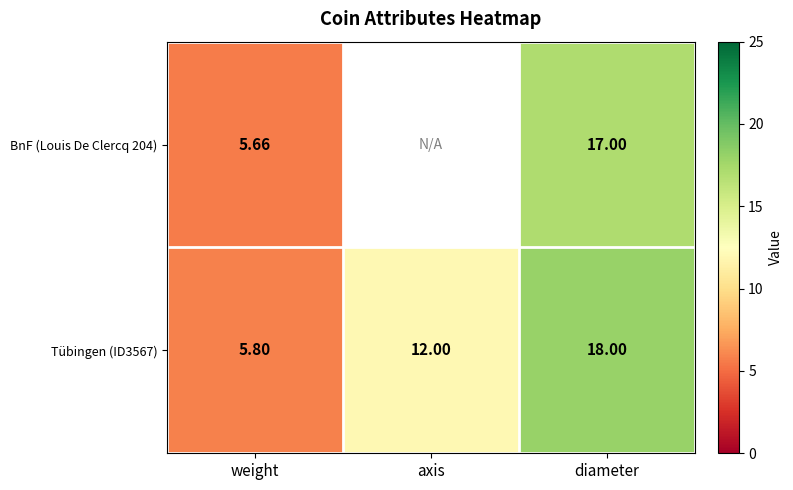

Which category has the lowest value in the Tübingen (ID3567) series?

weight